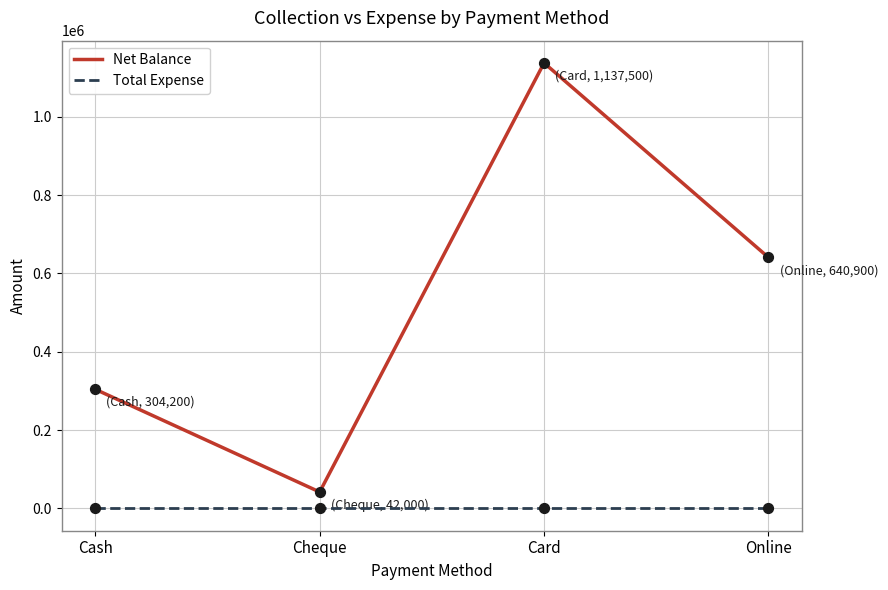

What is the total value across all series at Online?

640900